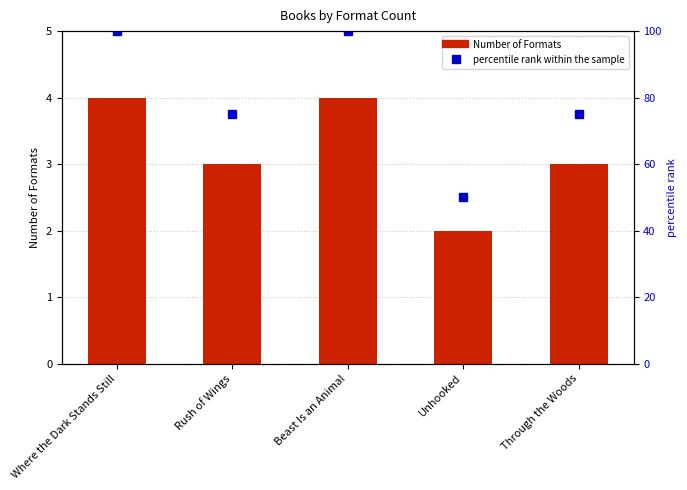

List the series in order of their peak value, highest first.

percentile rank within the sample, Number of Formats